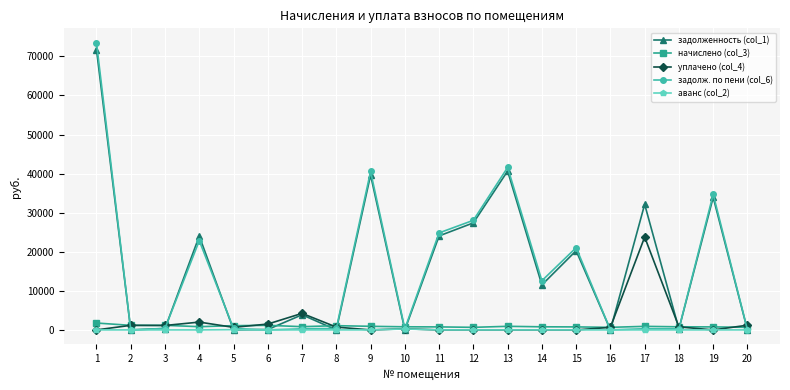

What is the maximum value shown in the chart?

73500.3